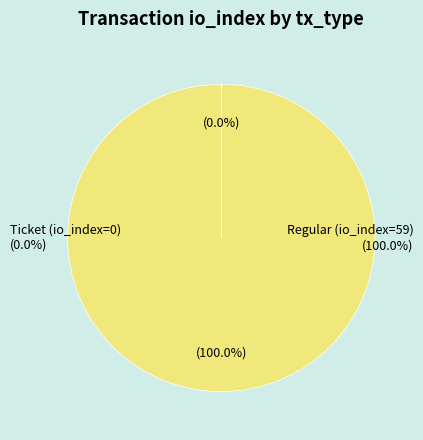

Is there a majority slice in this chart?

Yes